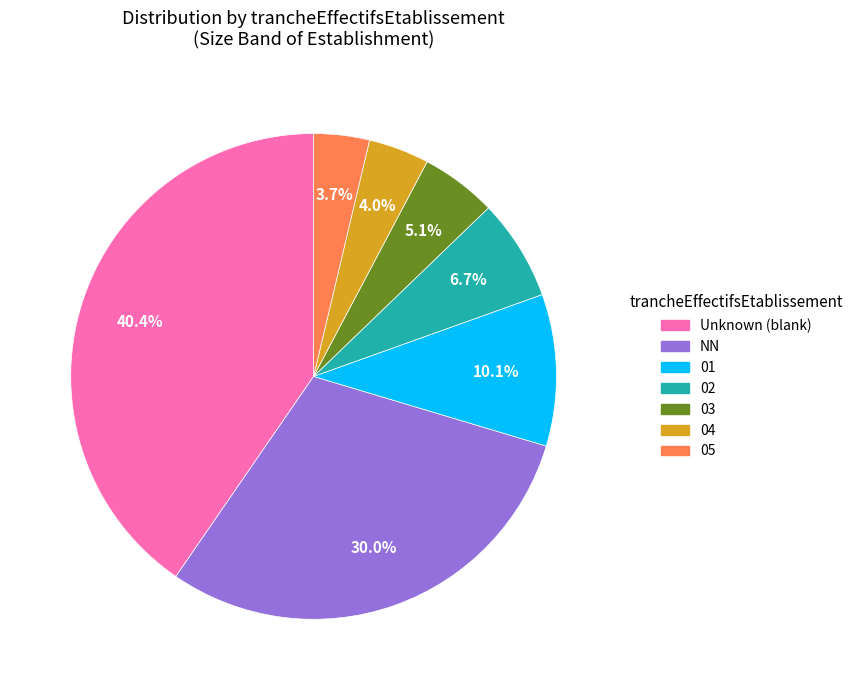

Count the number of slices in the pie.

7